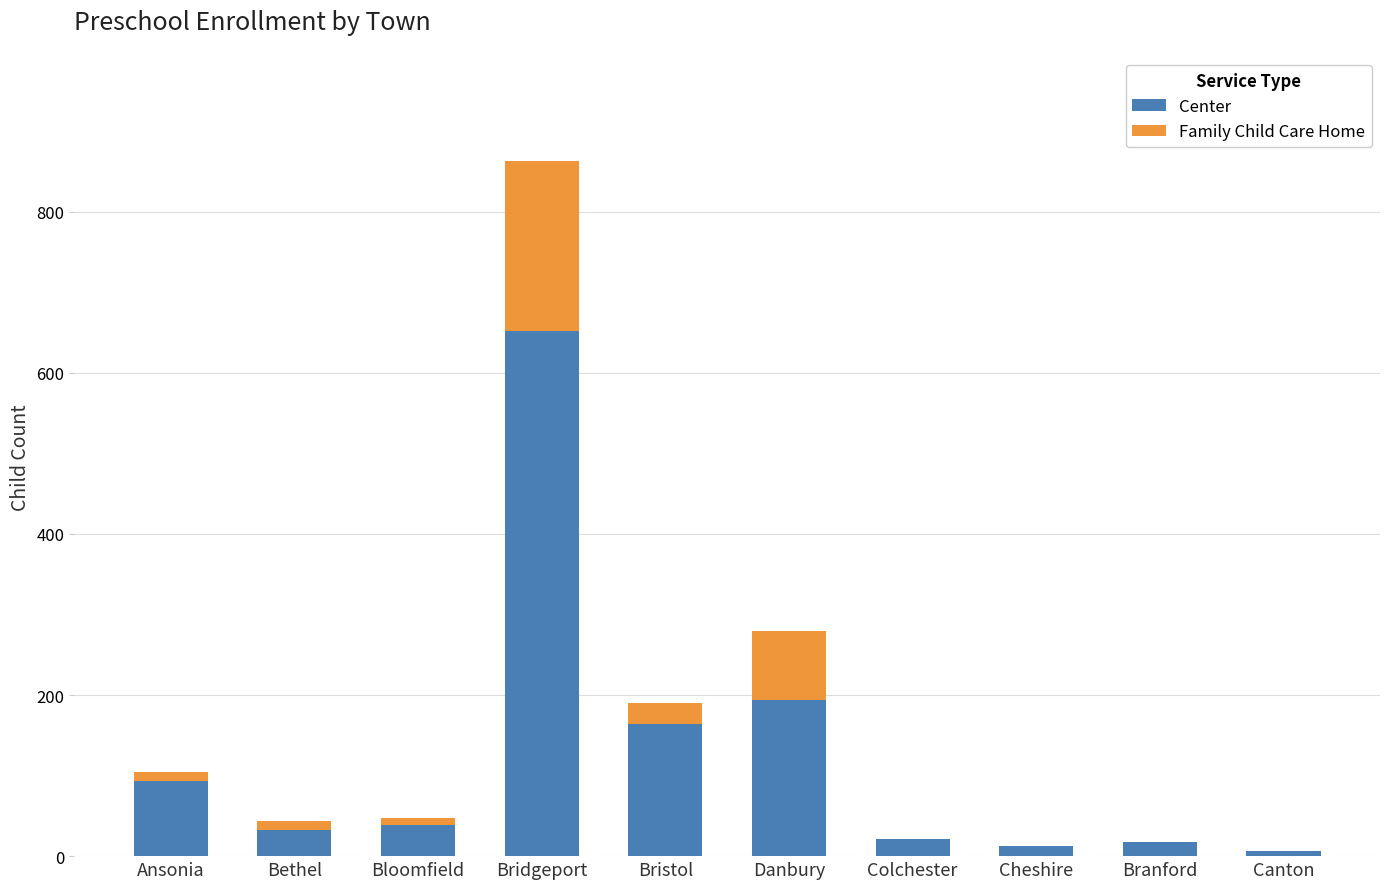

What is the average value of the Center series?

123